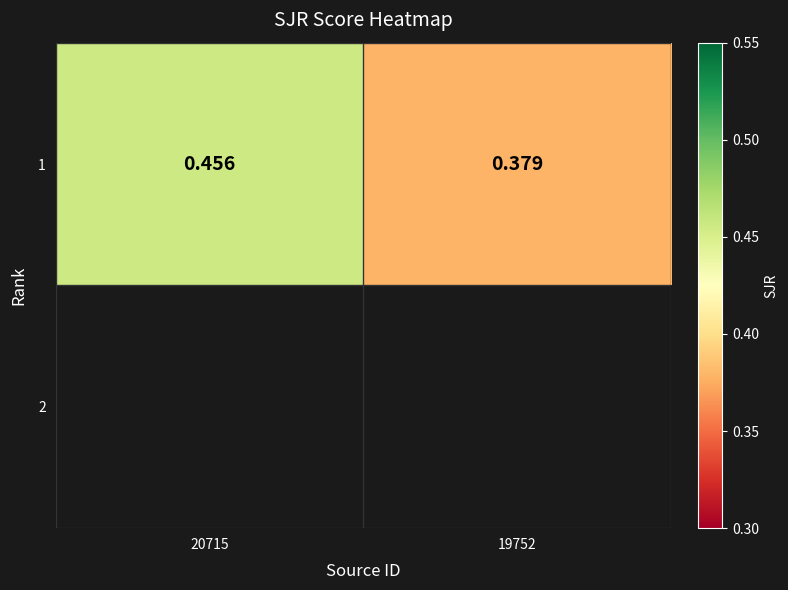

How many distinct data groups are displayed?

1